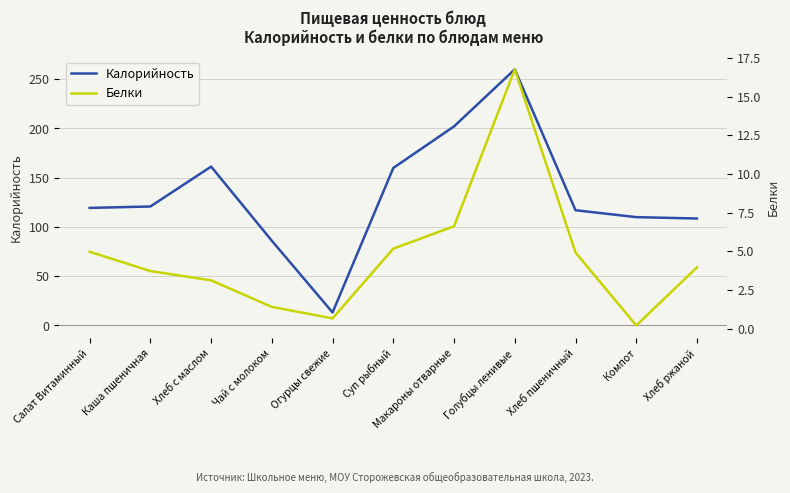

What position from the right is Компот?

2